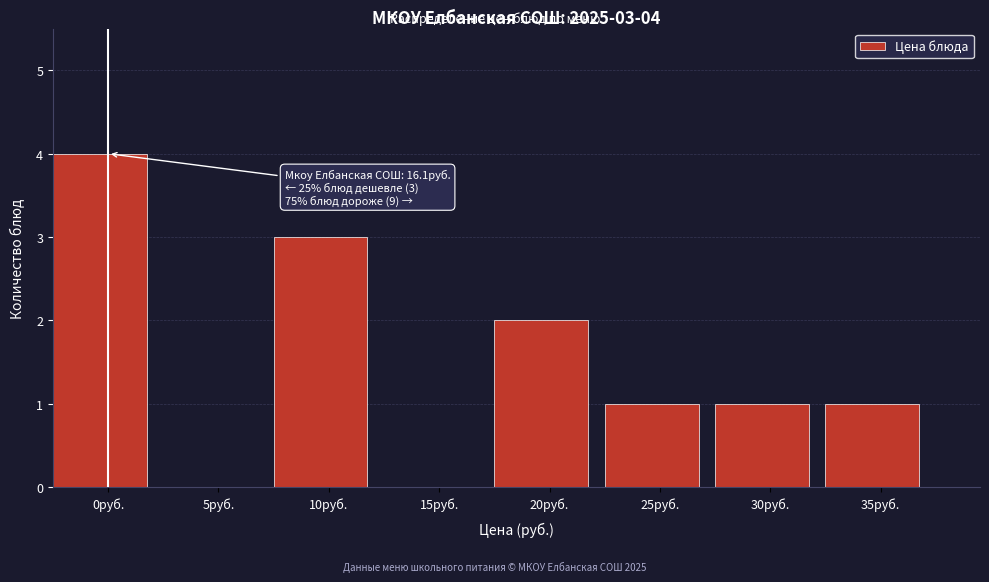

Reading left to right, transcribe all the data shown in this chart.

0руб.=4	5руб.=0	10руб.=3	15руб.=0	20руб.=2	25руб.=1	30руб.=1	35руб.=1